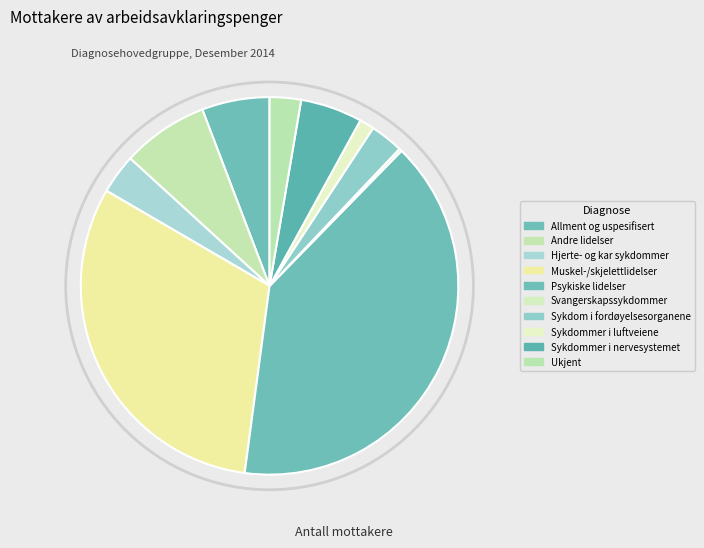

How many slices are in this pie chart?

10